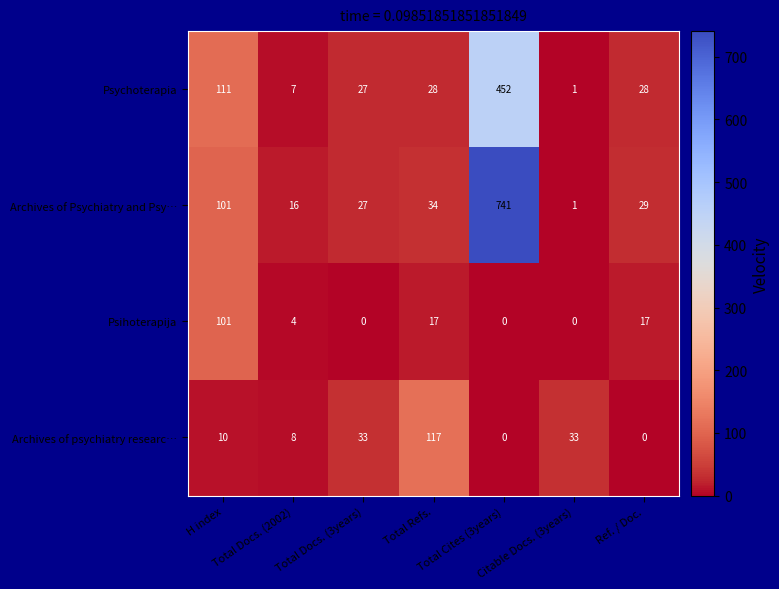

Which series has the largest range (max minus min)?

Archives of Psychiatry and Psy…